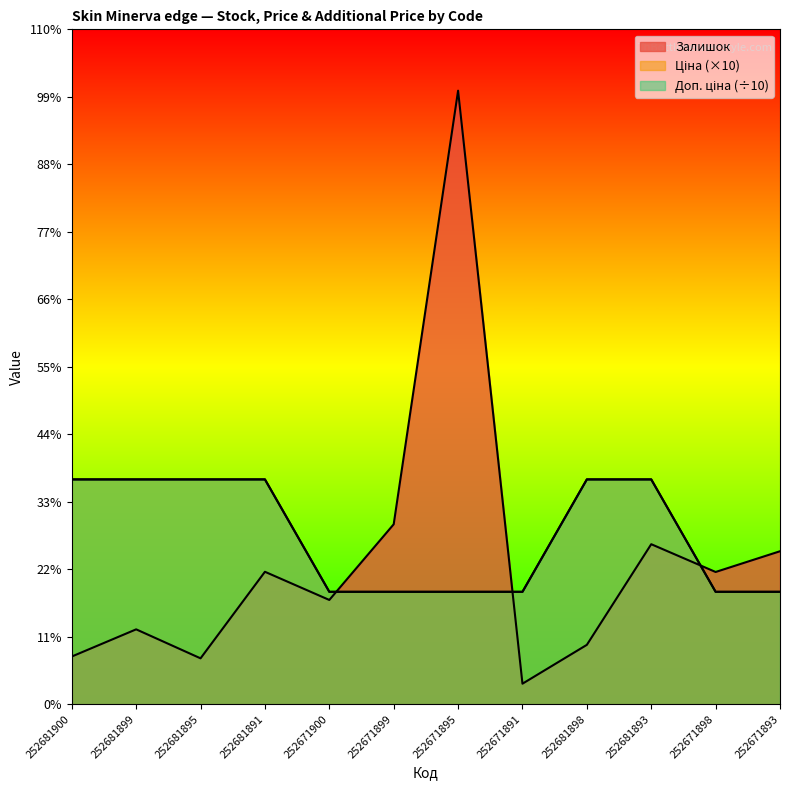

Which category has the lowest value across all series?

252671891